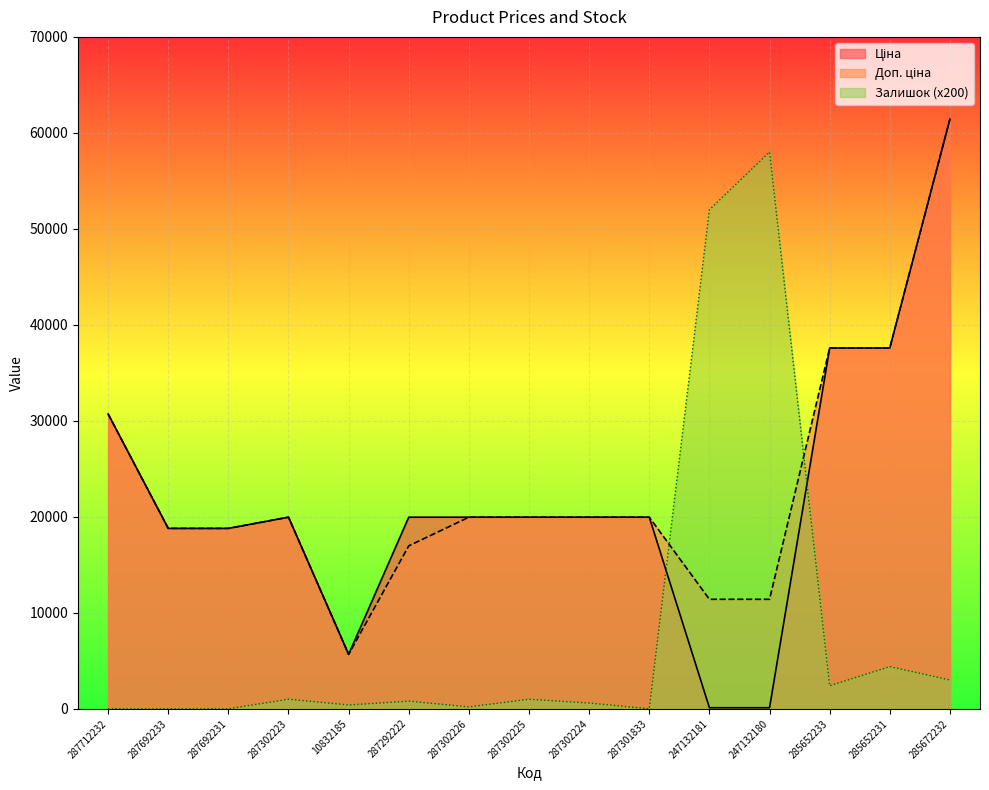

What is the minimum value for Доп. ціна?

5673.8